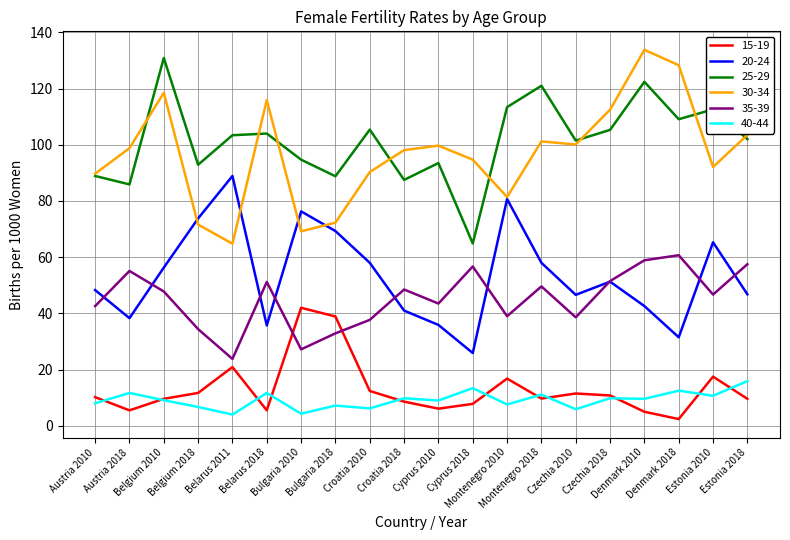

What value does the 35-39 series have at Bulgaria 2010?

27.2